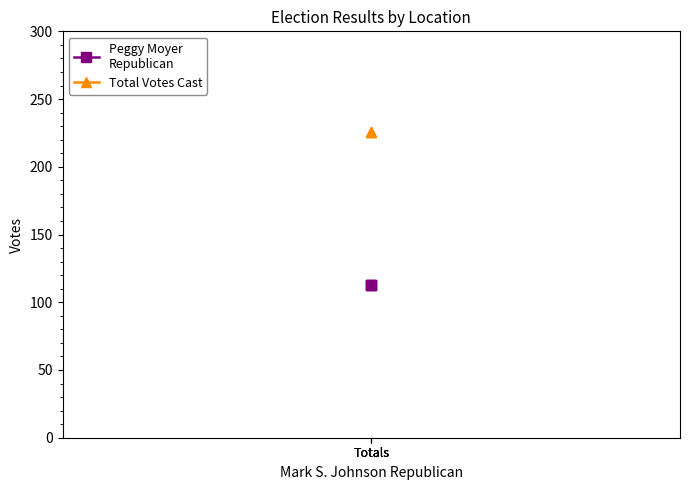

At which label does Total Votes Cast reach its peak?

Totals